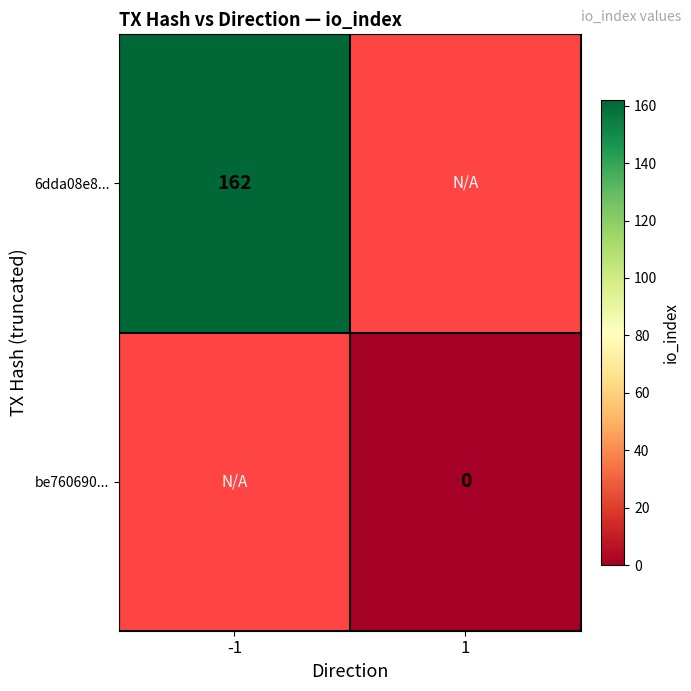

The value of 6dda08e8... at -1 is 162. True or false?

True